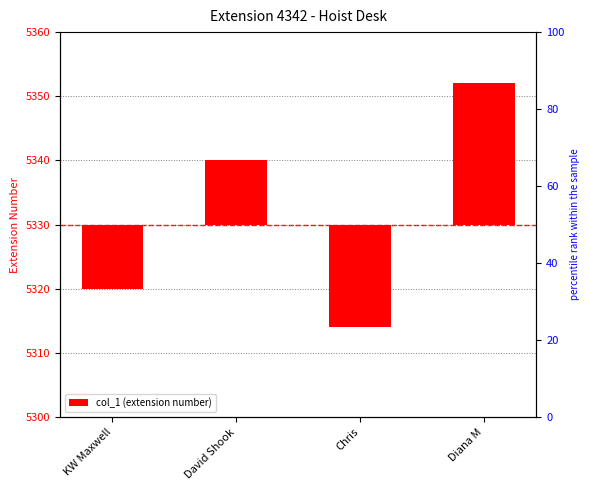

The chart shows a value of 22 at Diana M. True or false?

True